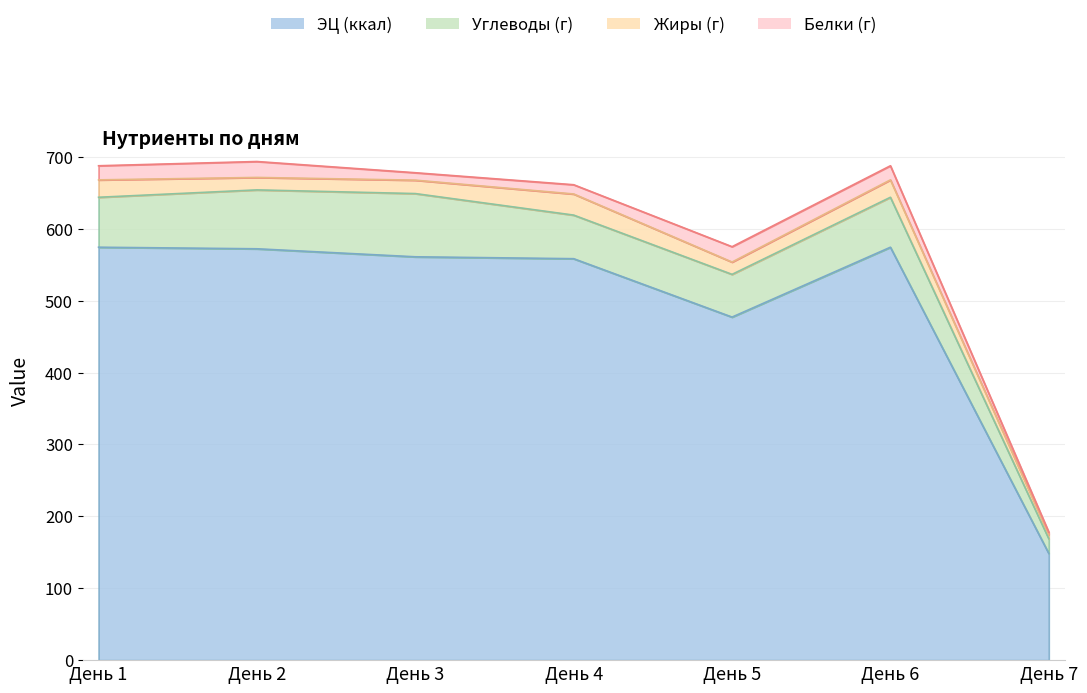

The Жиры (г) series shows 6.0 at День 7. True or false?

True